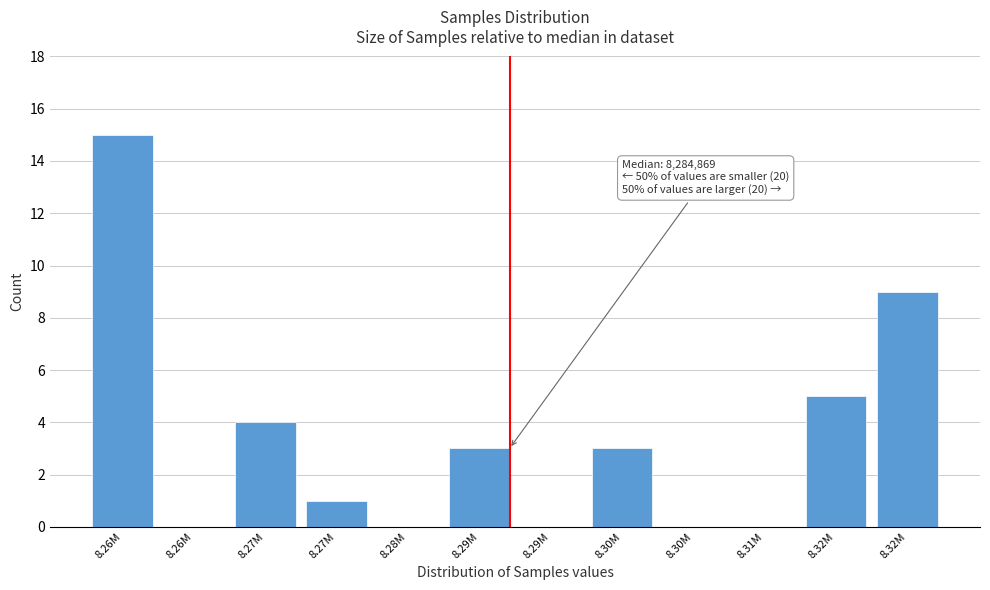

How many distinct data groups are displayed?

1